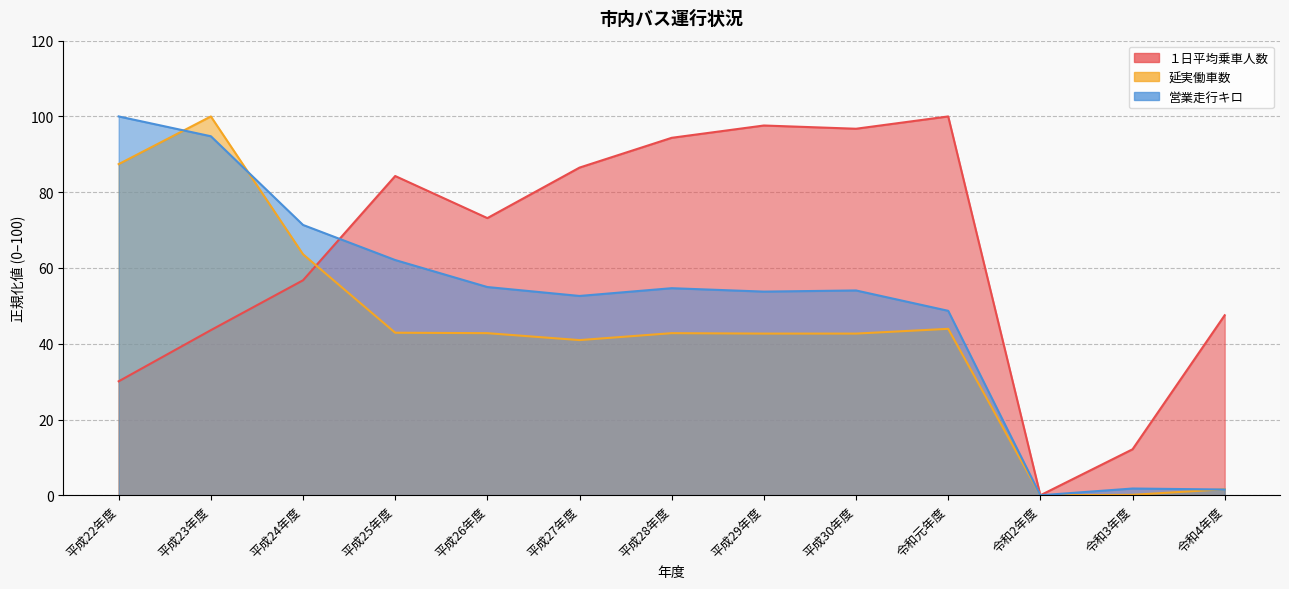

Which series has the largest total across all categories?

１日平均乗車人数